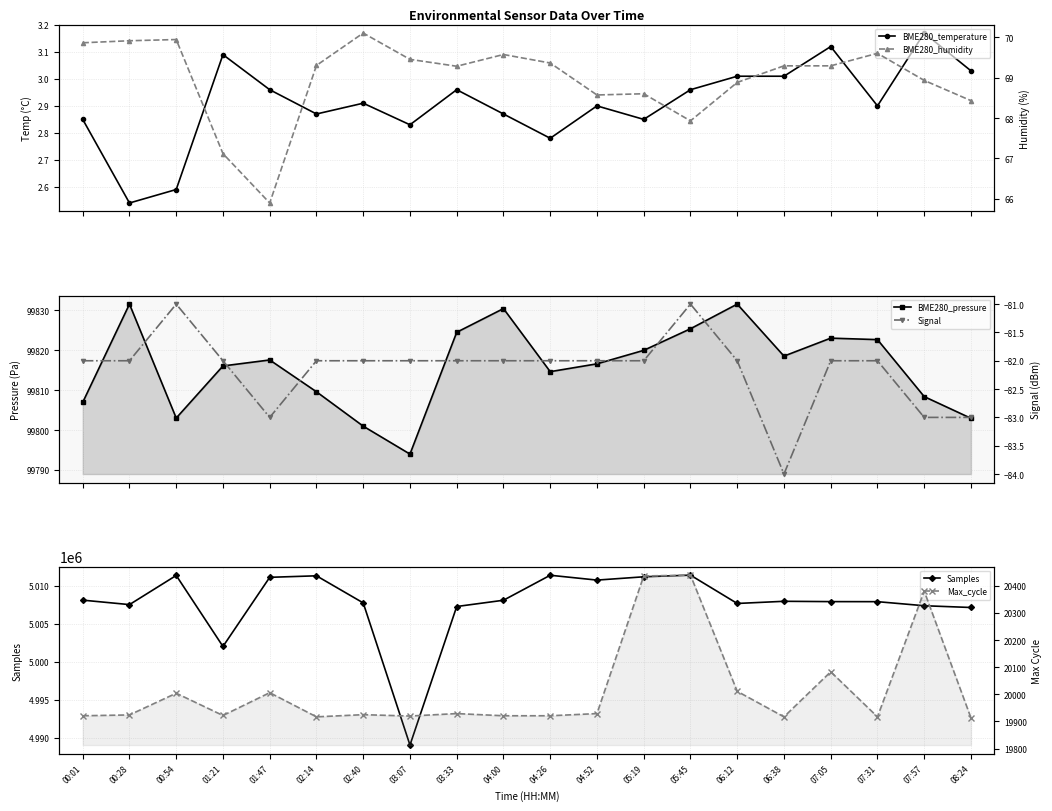

Read the BME280_pressure value at 07:57.

99808.4